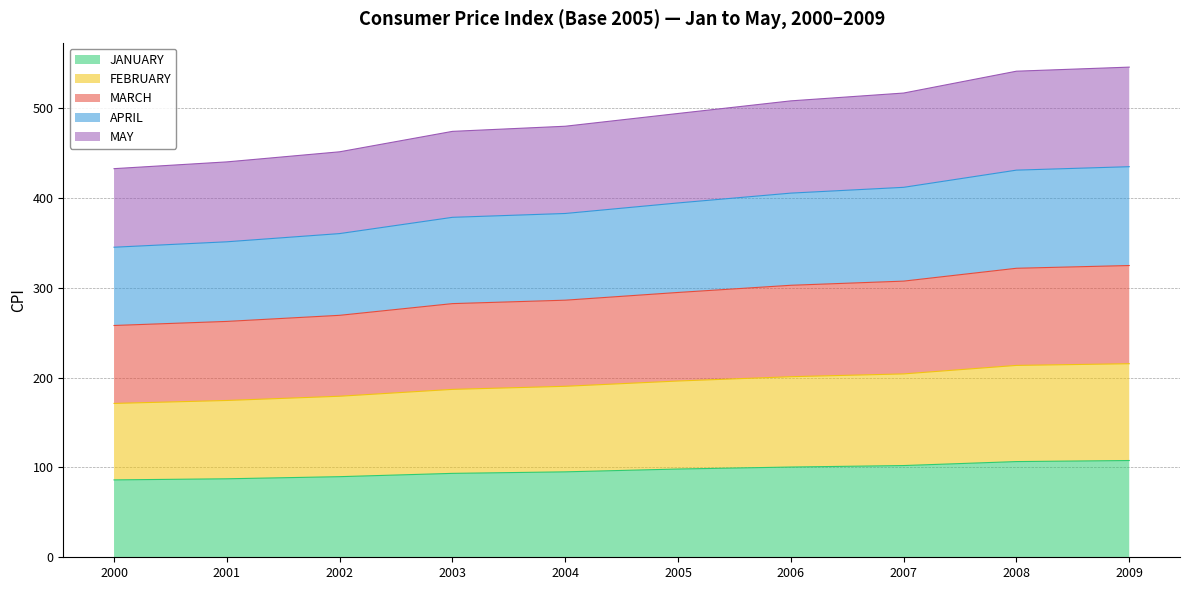

What is the total value across all series at 2006?

508.3